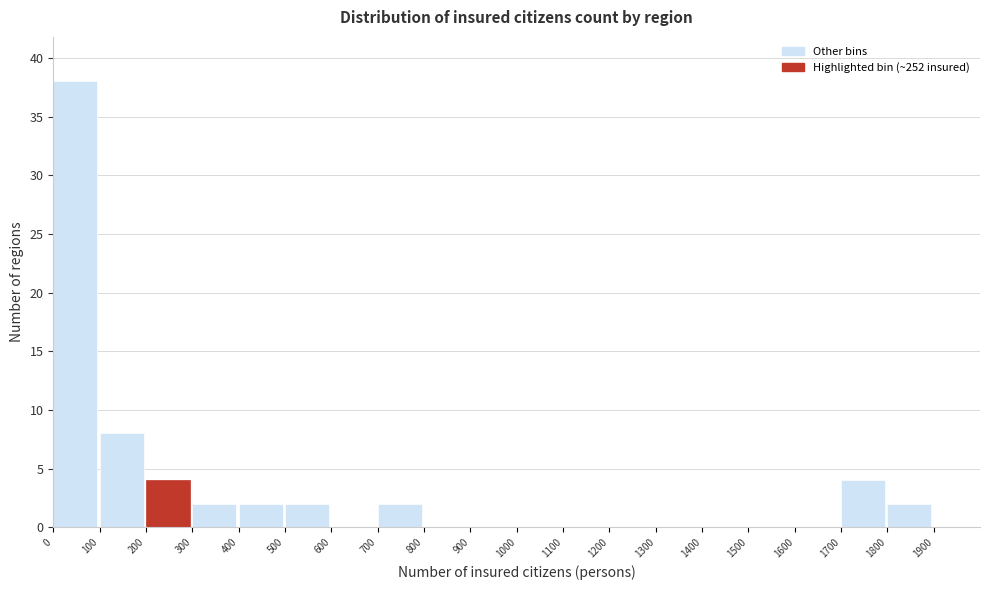

Reading left to right, transcribe this chart: for each bar, give the range it covers on the x-axis and its height. The values are not printed on the chart, so give them approximately, as read against the axis.

0 to 100: 38
100 to 200: 8
200 to 300: 4
300 to 400: 2
400 to 500: 2
500 to 600: 2
600 to 700: 0
700 to 800: 2
800 to 900: 0
900 to 1000: 0
1000 to 1100: 0
1100 to 1200: 0
1200 to 1300: 0
1300 to 1400: 0
1400 to 1500: 0
1500 to 1600: 0
1600 to 1700: 0
1700 to 1800: 4
1800 to 1900: 2
1900 to 2000: 0